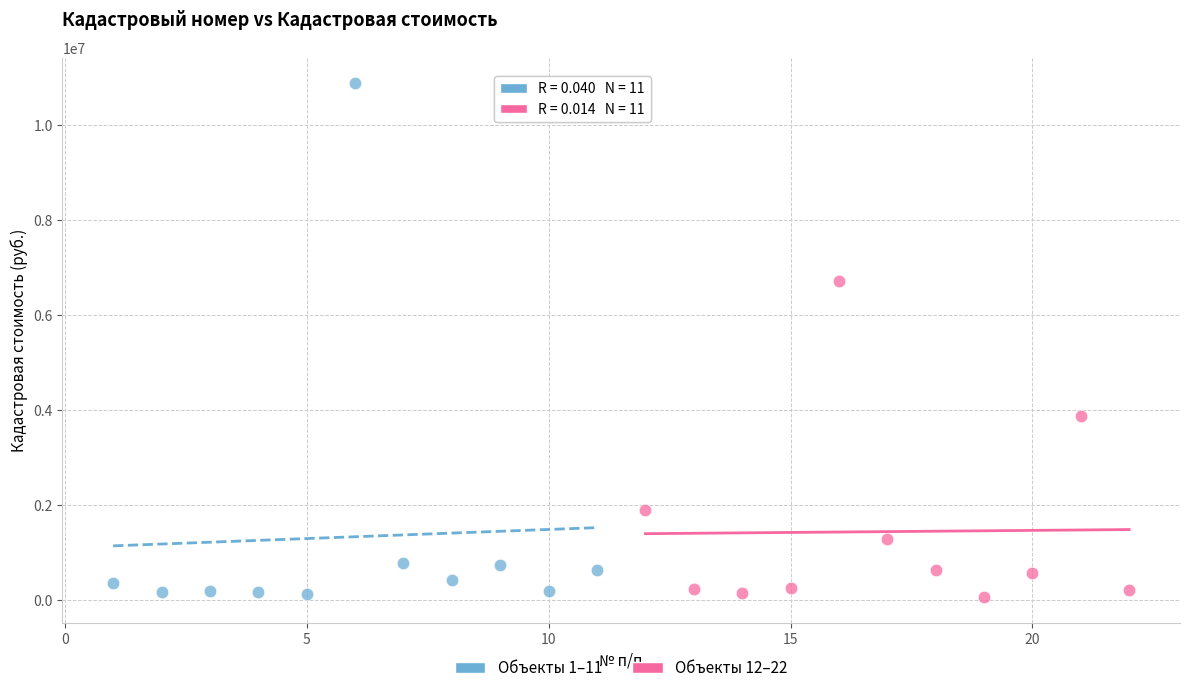

Which series has the largest Y range (max minus min)?

Объекты 1–11